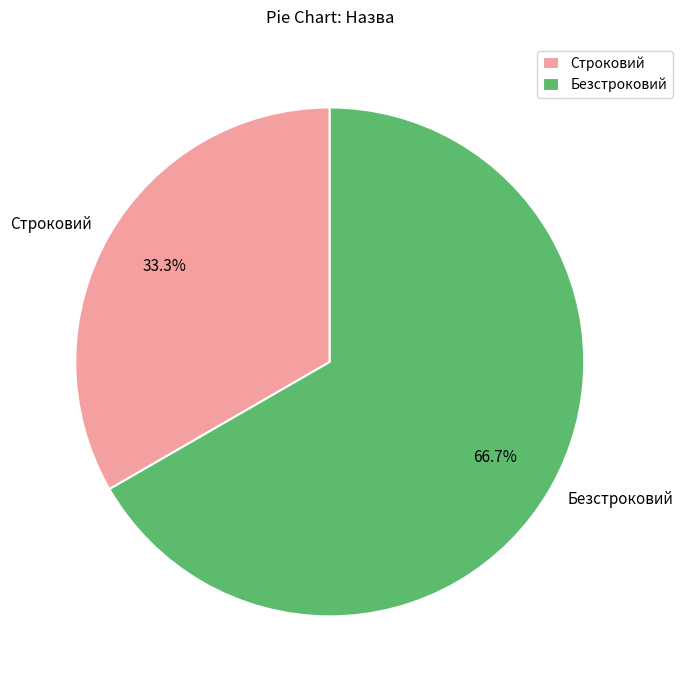

How many slices are in this pie chart?

2